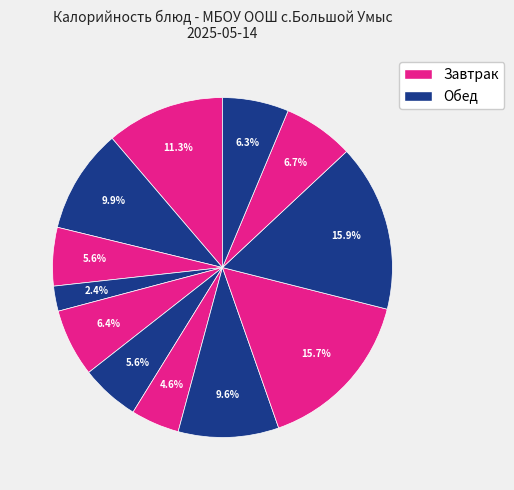

Is there any slice that represents more than half of the pie?

No